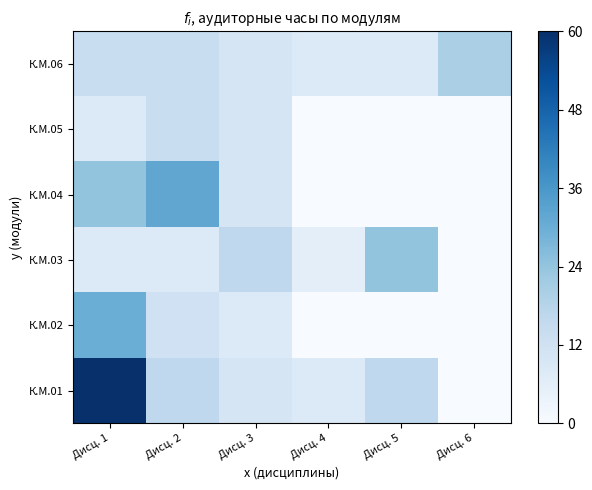

At which category is the sum across all series the highest?

Дисц. 1